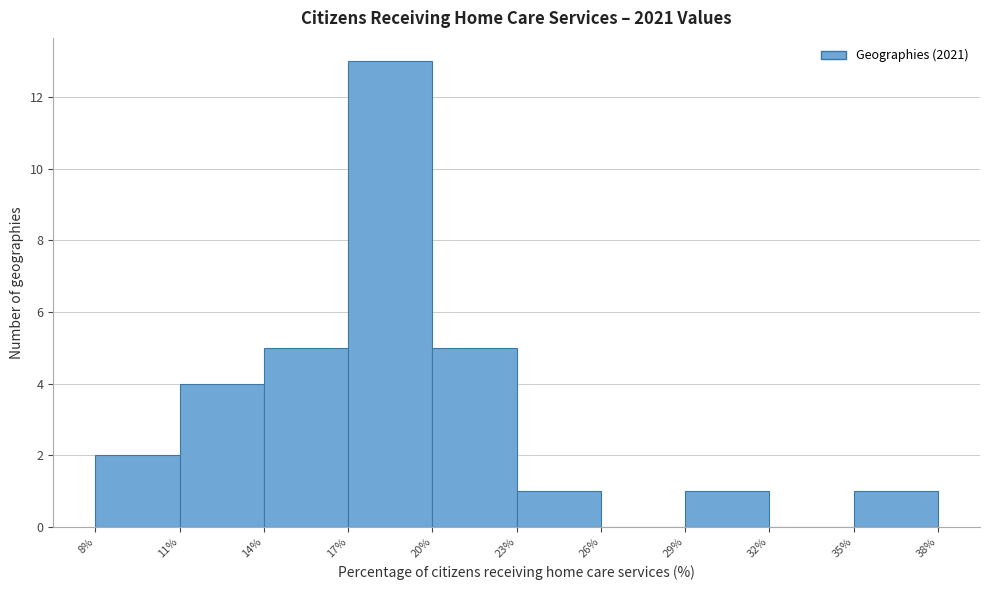

What is the height of the bar covering 20% to 23% on the x-axis? The values are not printed on the chart, so give them approximately, as read against the axis.

5